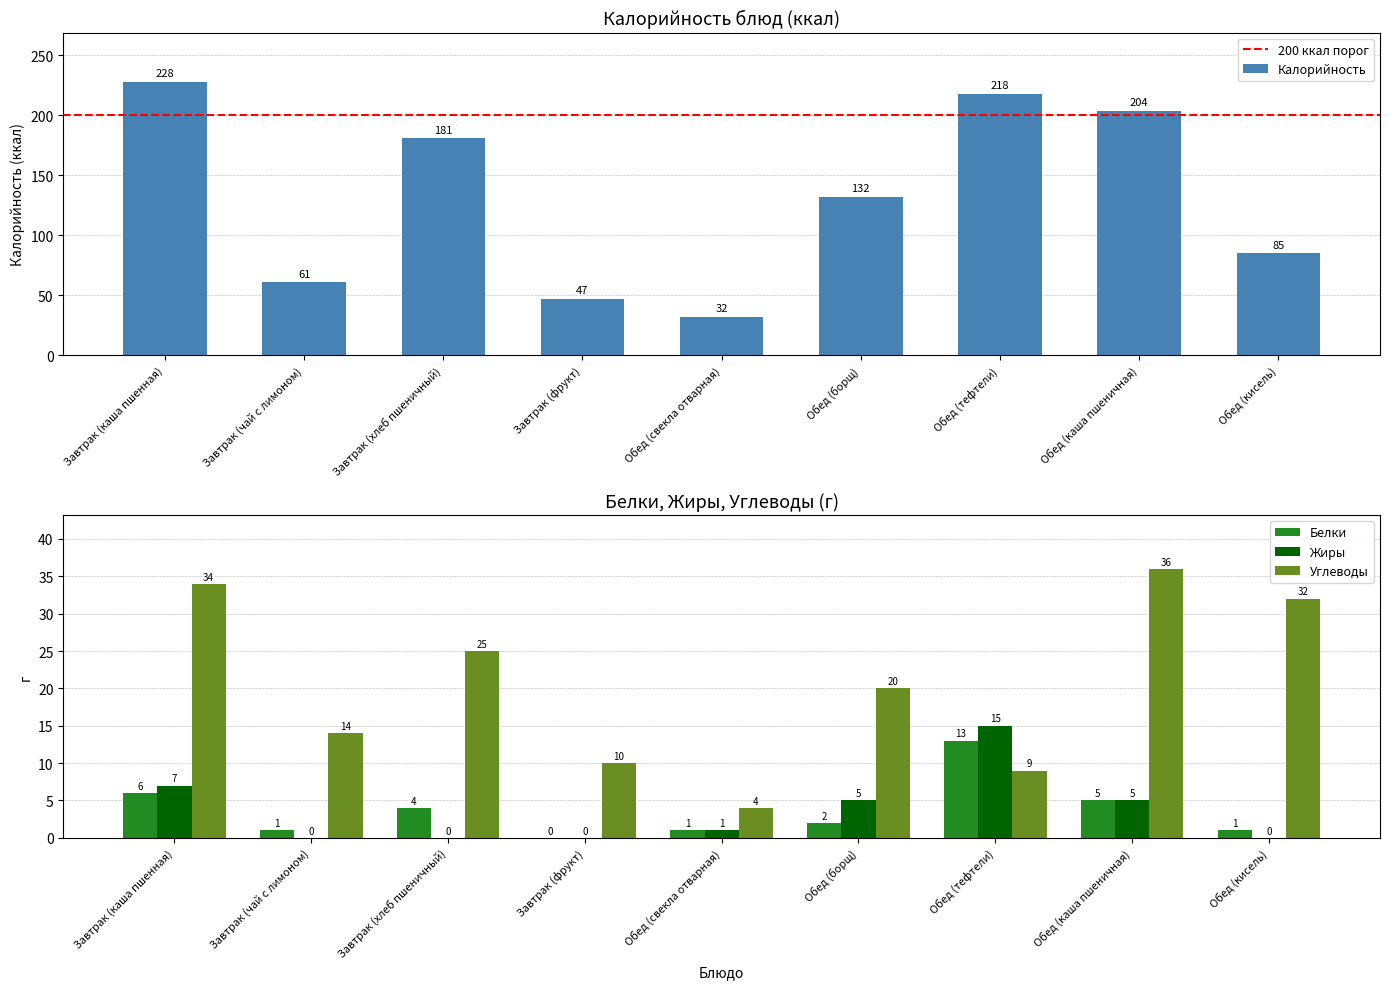

The value of Белки at Обед (каша пшеничная) is 8. True or false?

False